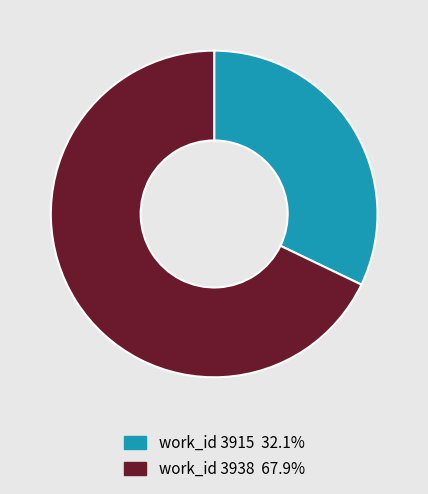

Does any single category account for the majority?

Yes